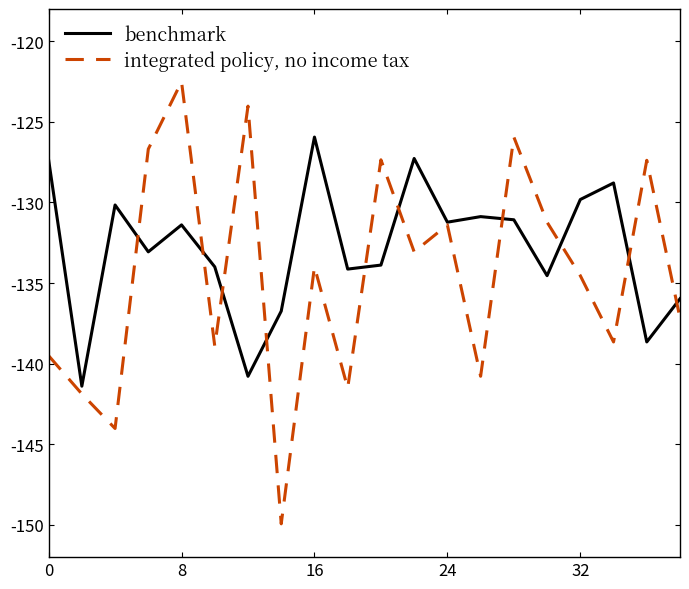

List the series in order of their overall mean, lowest first.

integrated policy, no income tax, benchmark